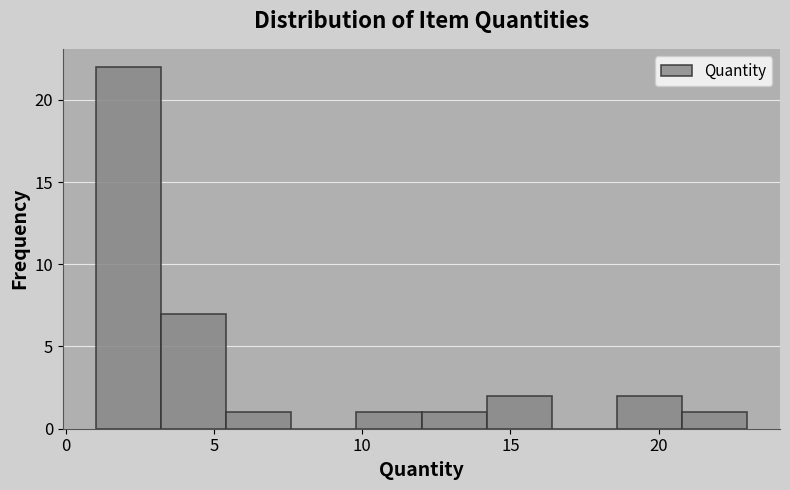

Reading left to right, list every bar in this chart as the range it spans on the x-axis followed by its height. Neither the bar edges nor the heights are printed on the chart, so give them approximately, as read against the axes.

1.0 to 3.2: 22
3.2 to 5.4: 7
5.4 to 7.6: 1
7.6 to 9.8: 0
9.8 to 12.0: 1
12.0 to 14.2: 1
14.2 to 16.4: 2
16.4 to 18.6: 0
18.6 to 20.8: 2
20.8 to 23.0: 1